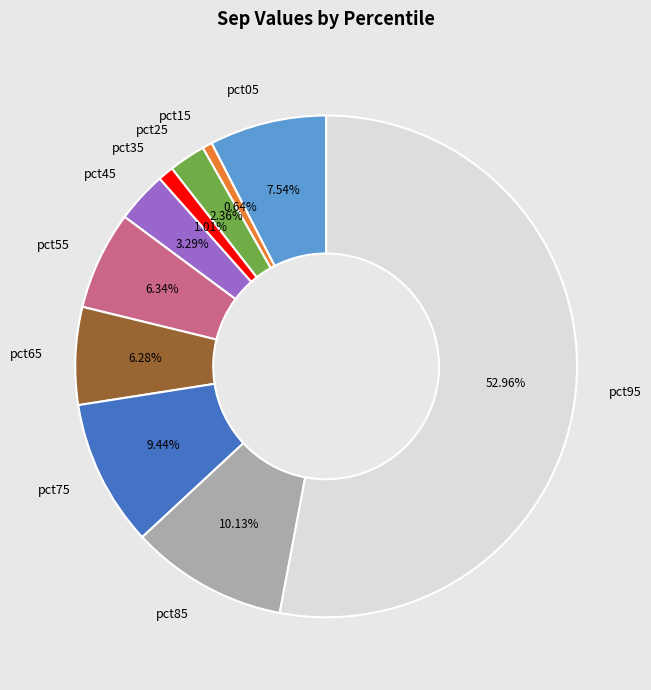

What percentage is the pct75 slice, to the nearest percent?

9%